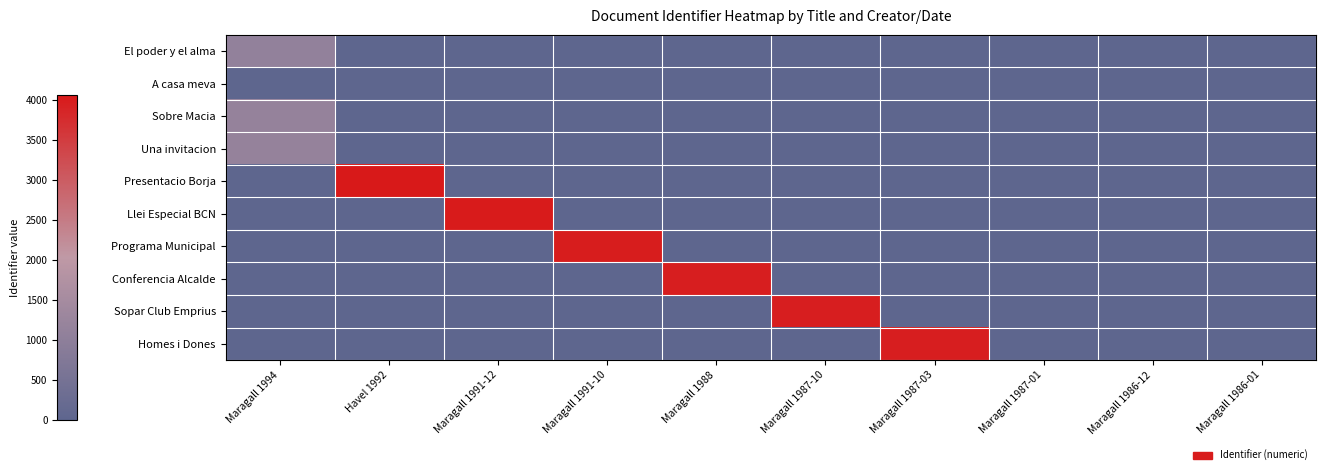

Which series changed the most between Havel 1992 and Maragall 1986-12?

Presentacio Borja